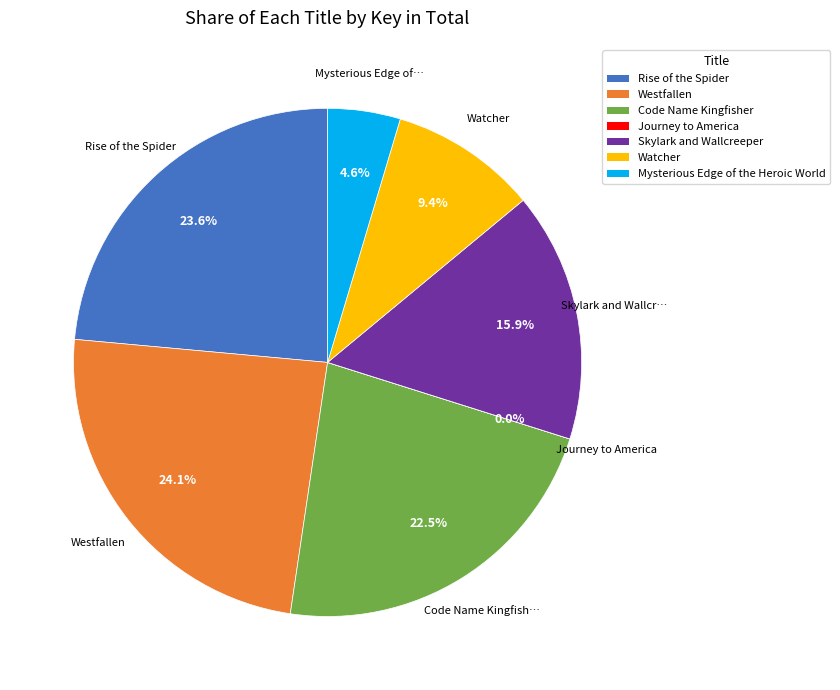

What is the largest slice in the pie chart?

Westfallen